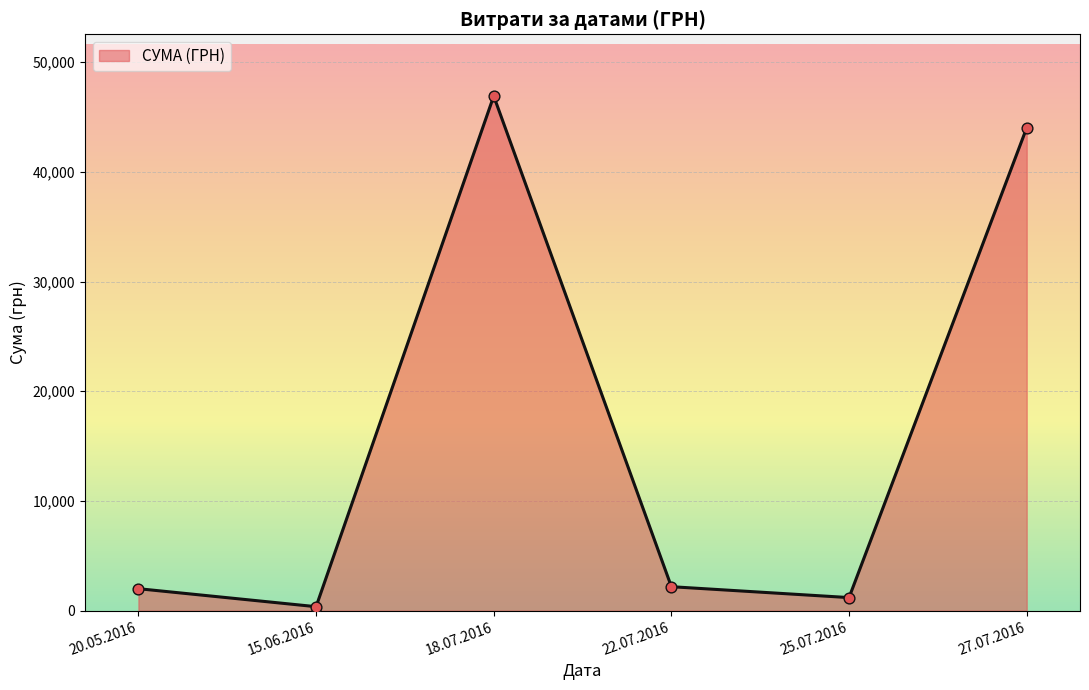

What is the change in value from 22.07.2016 to 27.07.2016?

+41822.1